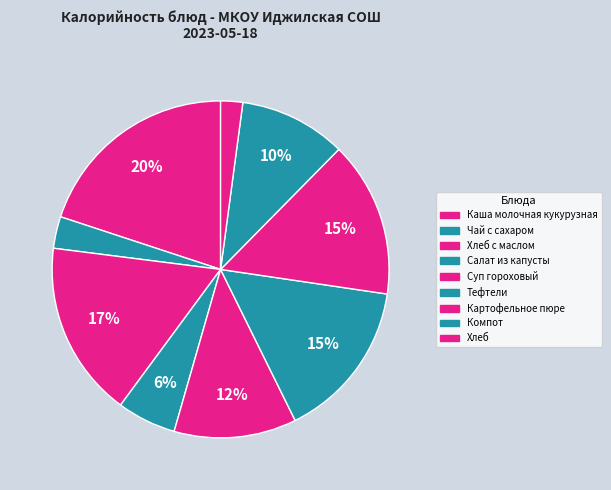

To the nearest percent, what is the combined percentage of Салат из капусты and Хлеб?

8%